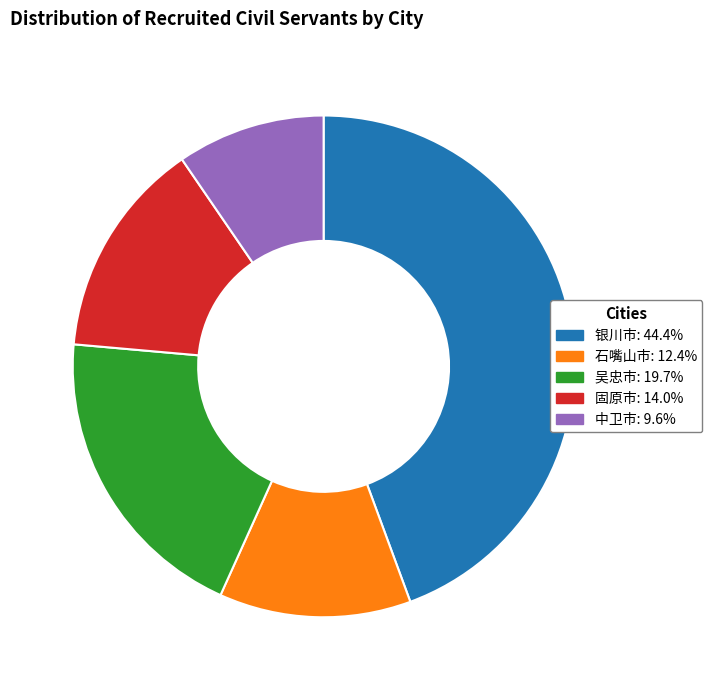

What is the largest slice in the pie chart?

银川市